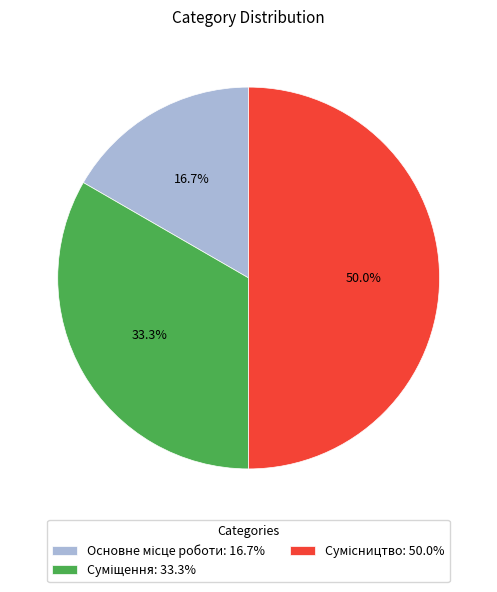

To the nearest percent, what is the difference between the Сумісництво and Основне місце роботи slice percentages?

33%